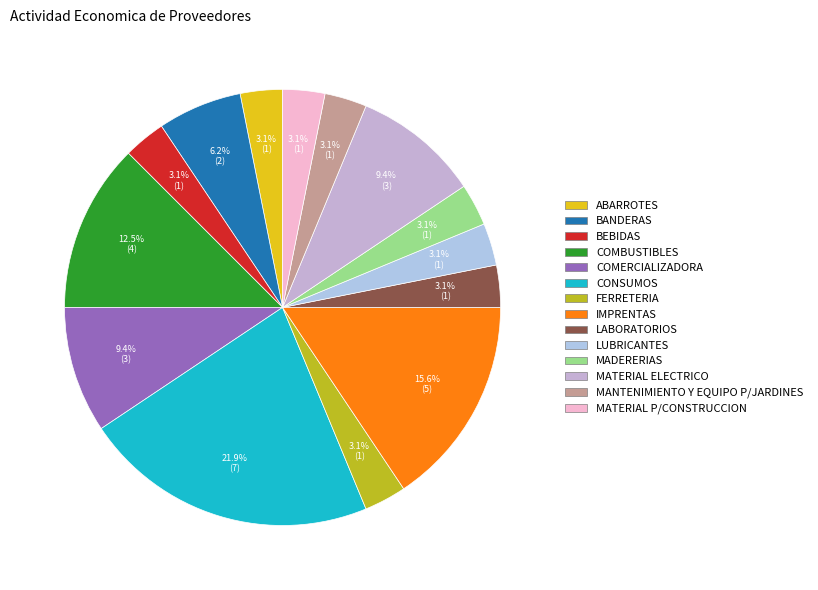

Is there a majority slice in this chart?

No